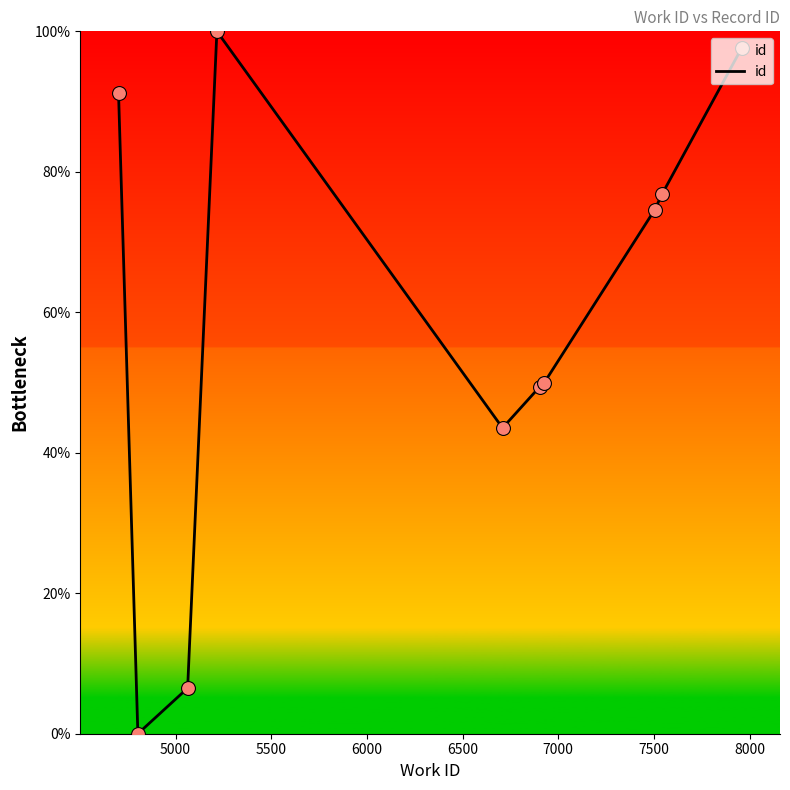

What is the maximum value shown in the chart?

100.0